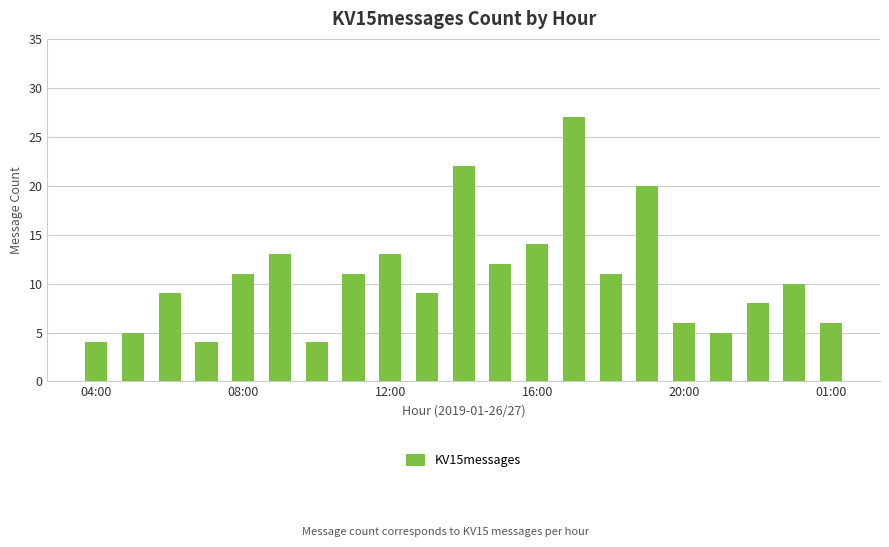

Reading right to left, what are all the values shown in this chart?

6	10	8	5	6	20	11	27	14	12	22	9	13	11	4	13	11	4	9	5	4